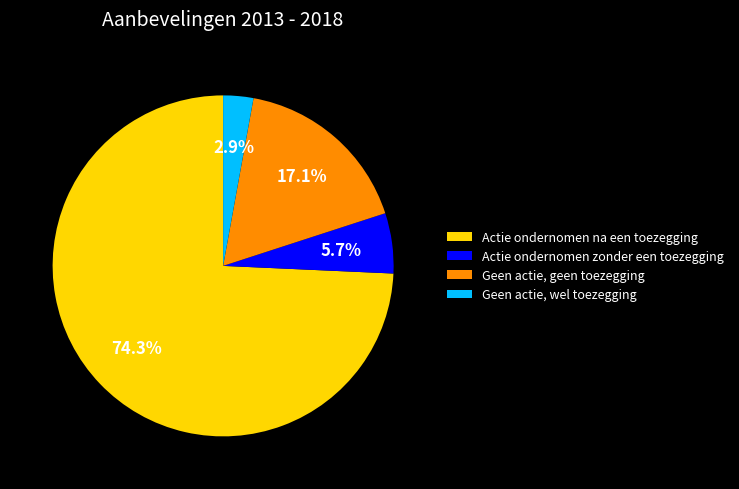

To the nearest percent, what portion does Geen actie, wel toezegging represent?

3%